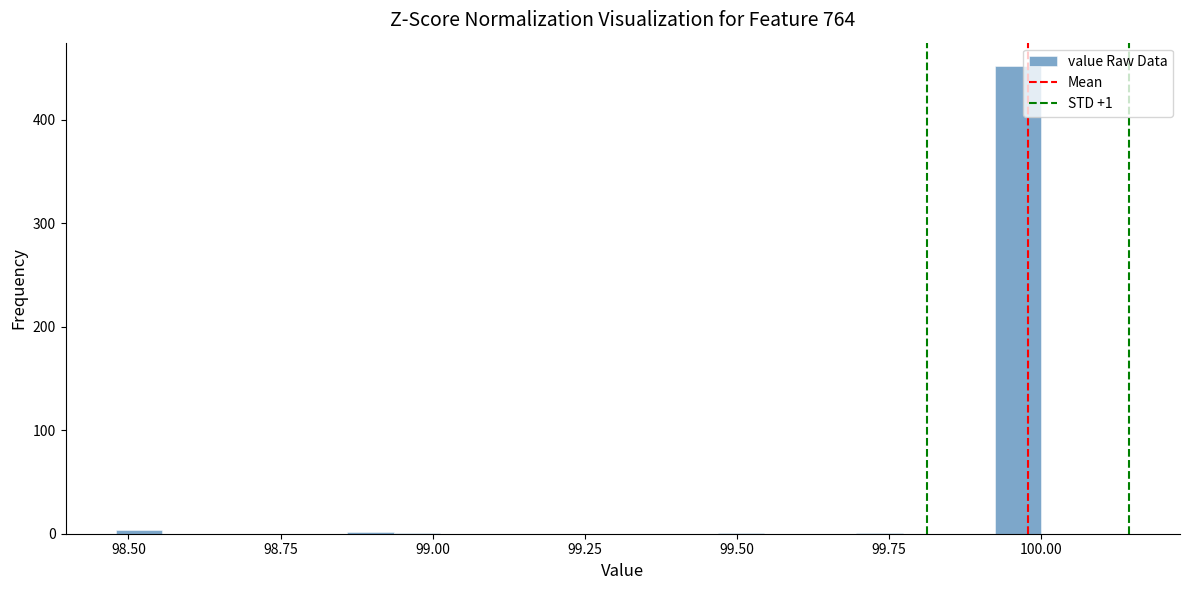

Around what value on the x-axis is the tallest bar? Give the approximate position of its centre, as read against the axis.

99.95